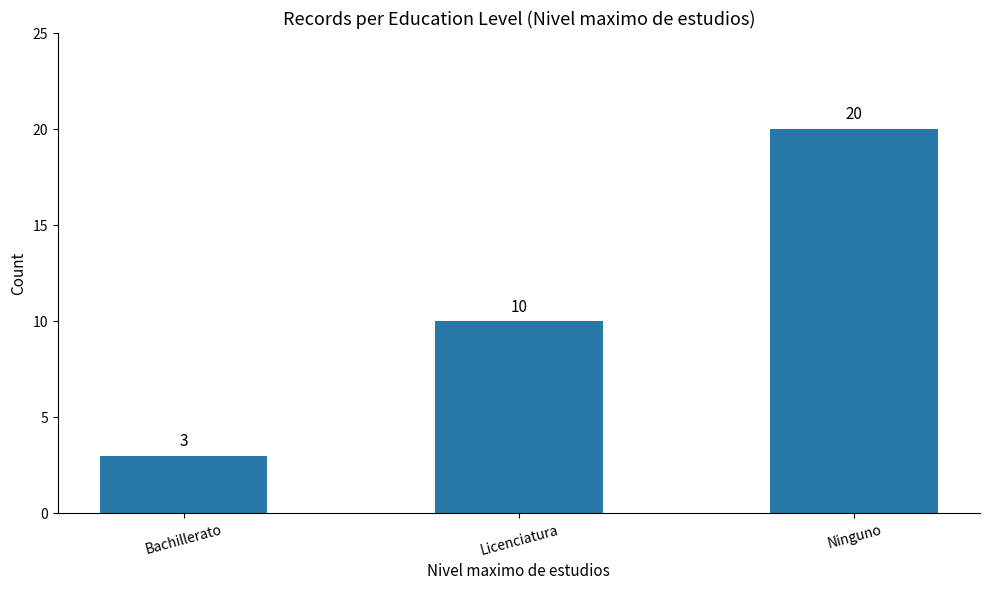

What is the average value?

11